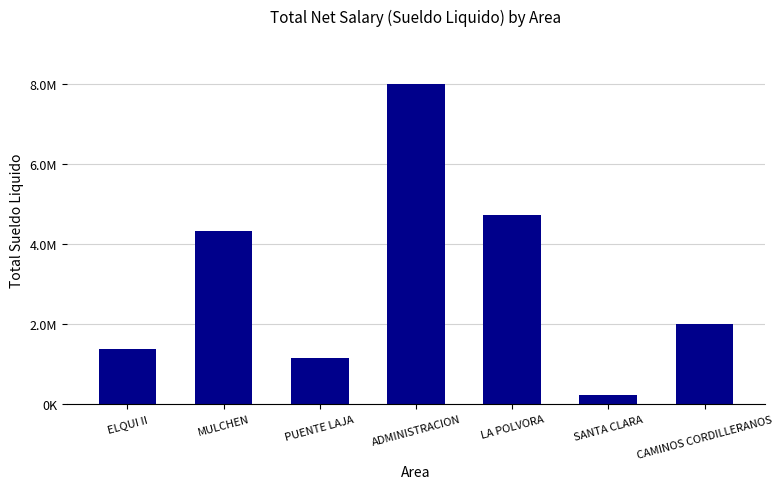

Does the chart contain any negative values?

No